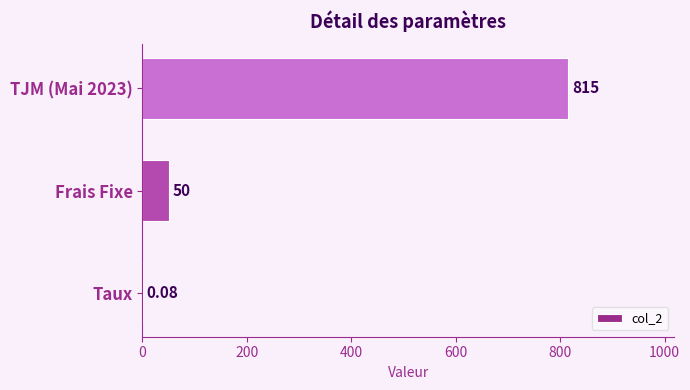

At which label is the value closest to 407?

Frais Fixe